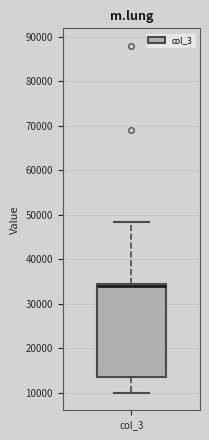

Read this box plot against the y-axis: the position of the median line, the range covered by the box, and the ends of both whiskers. The values are not printed on the chart, so give them approximately, as read against the axis.

median 34000 (just below the box's upper edge), box 14000 to 34000, whiskers 10000 to 48000